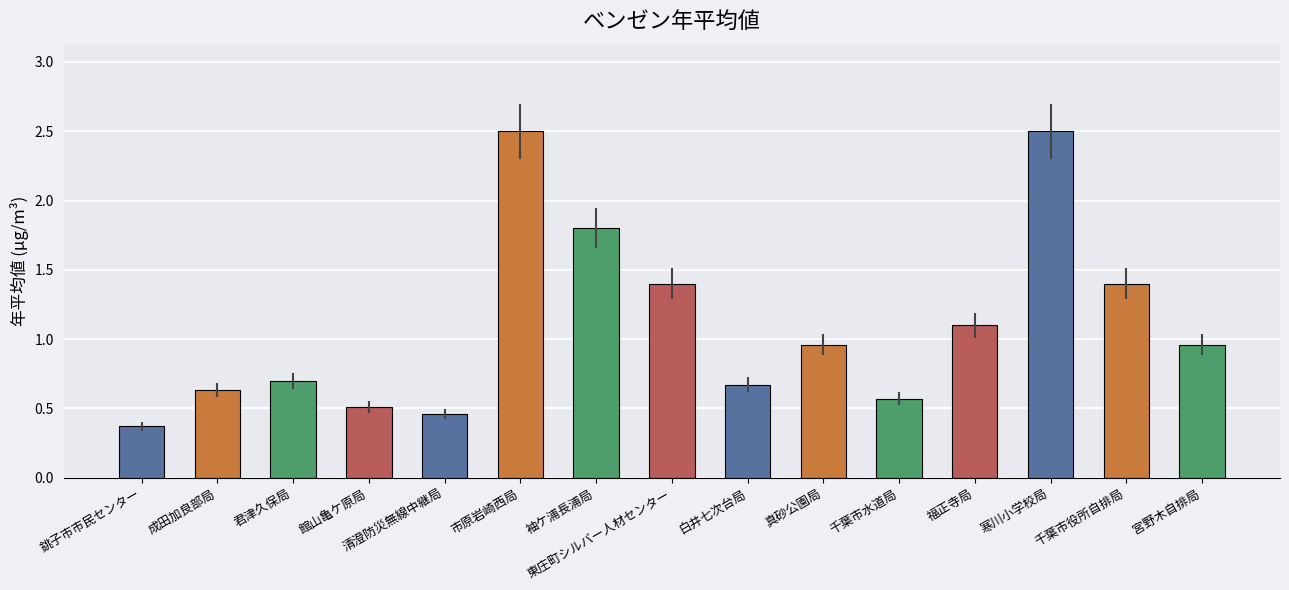

Between 真砂公園局 and 福正寺局, which is larger?

福正寺局